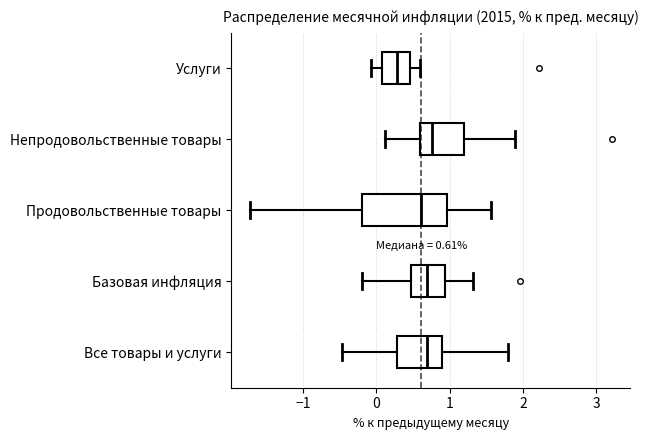

Which box is the widest, from its left edge to its right edge?

Продовольственные товары